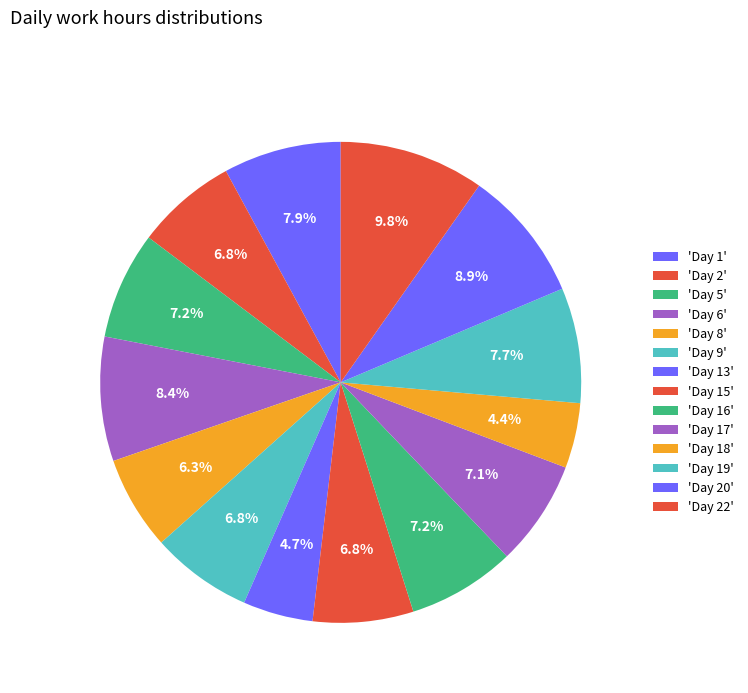

How many segments does this pie chart have?

14